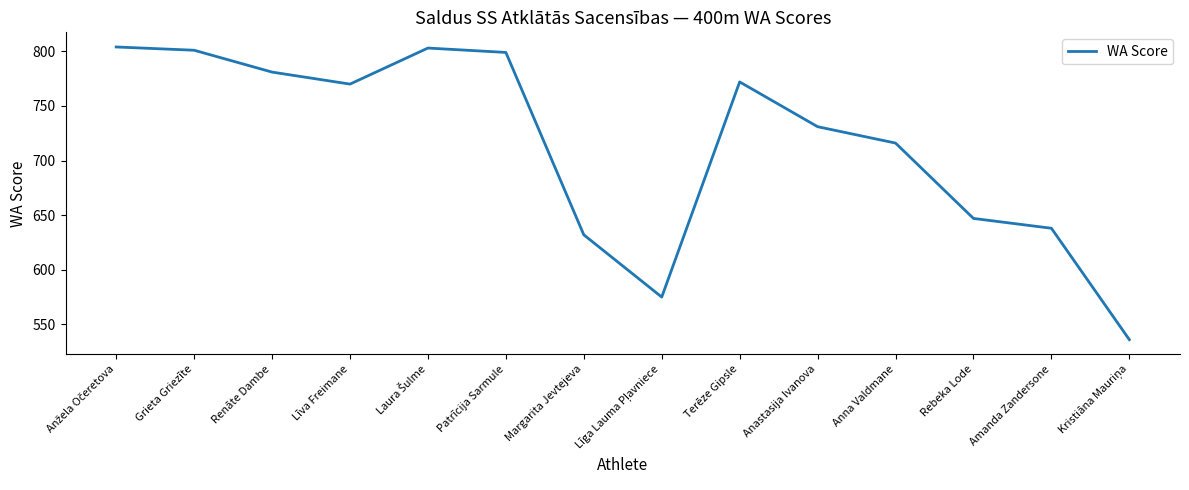

Where is the data nearest to the value 670?

Rebeka Lode